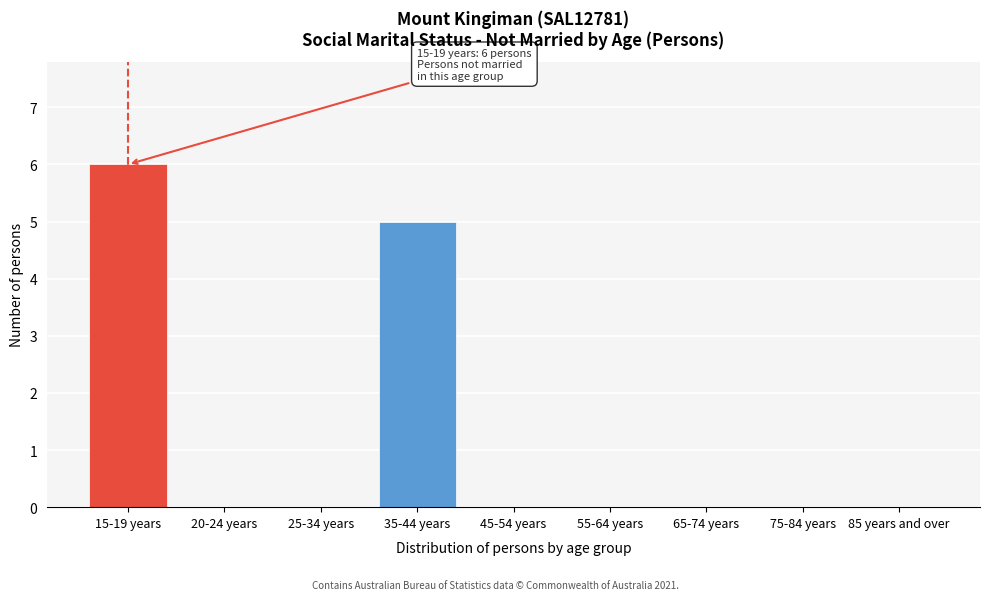

Reading left to right, extract all data points from this chart.

15-19 years=6	20-24 years=0	25-34 years=0	35-44 years=5	45-54 years=0	55-64 years=0	65-74 years=0	75-84 years=0	85 years and over=0